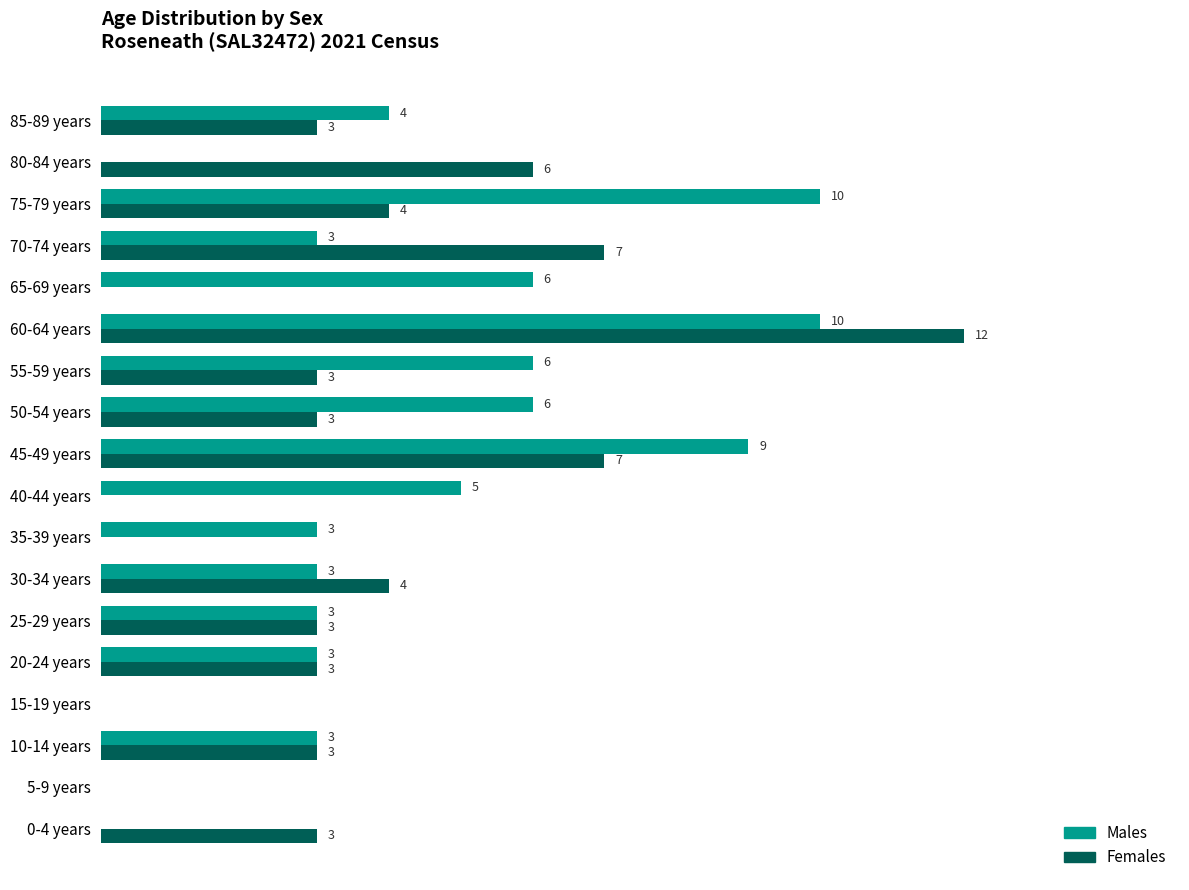

Which category has the highest value in the Females series?

60-64 years